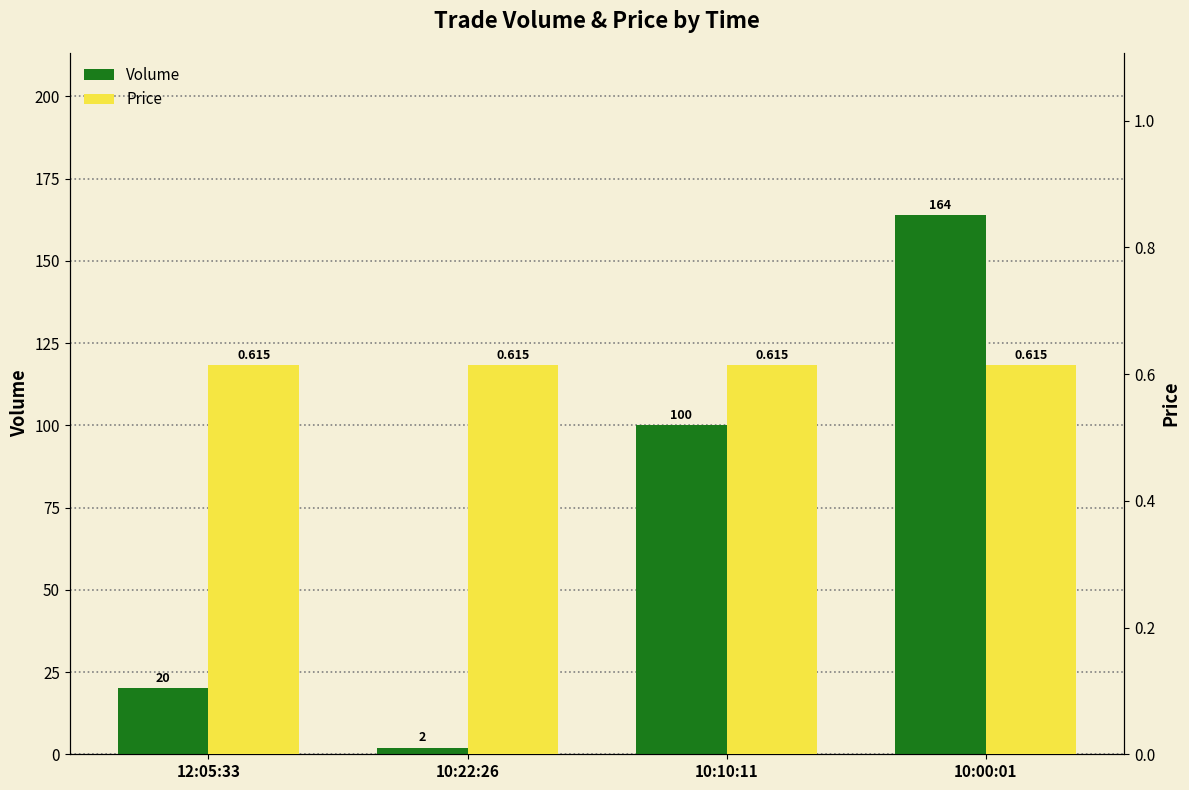

What is the maximum value for Volume?

164.0